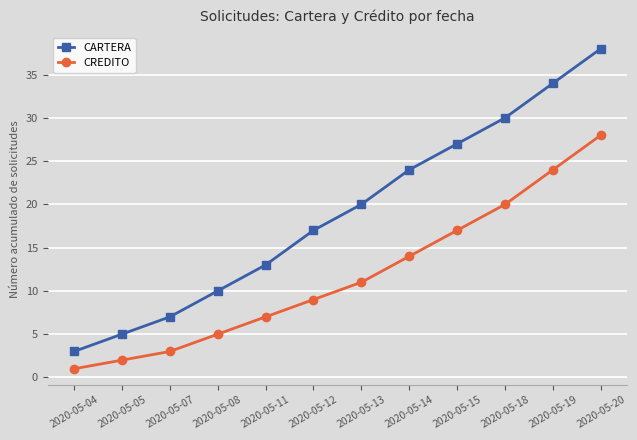

How many data points does each series have?

12